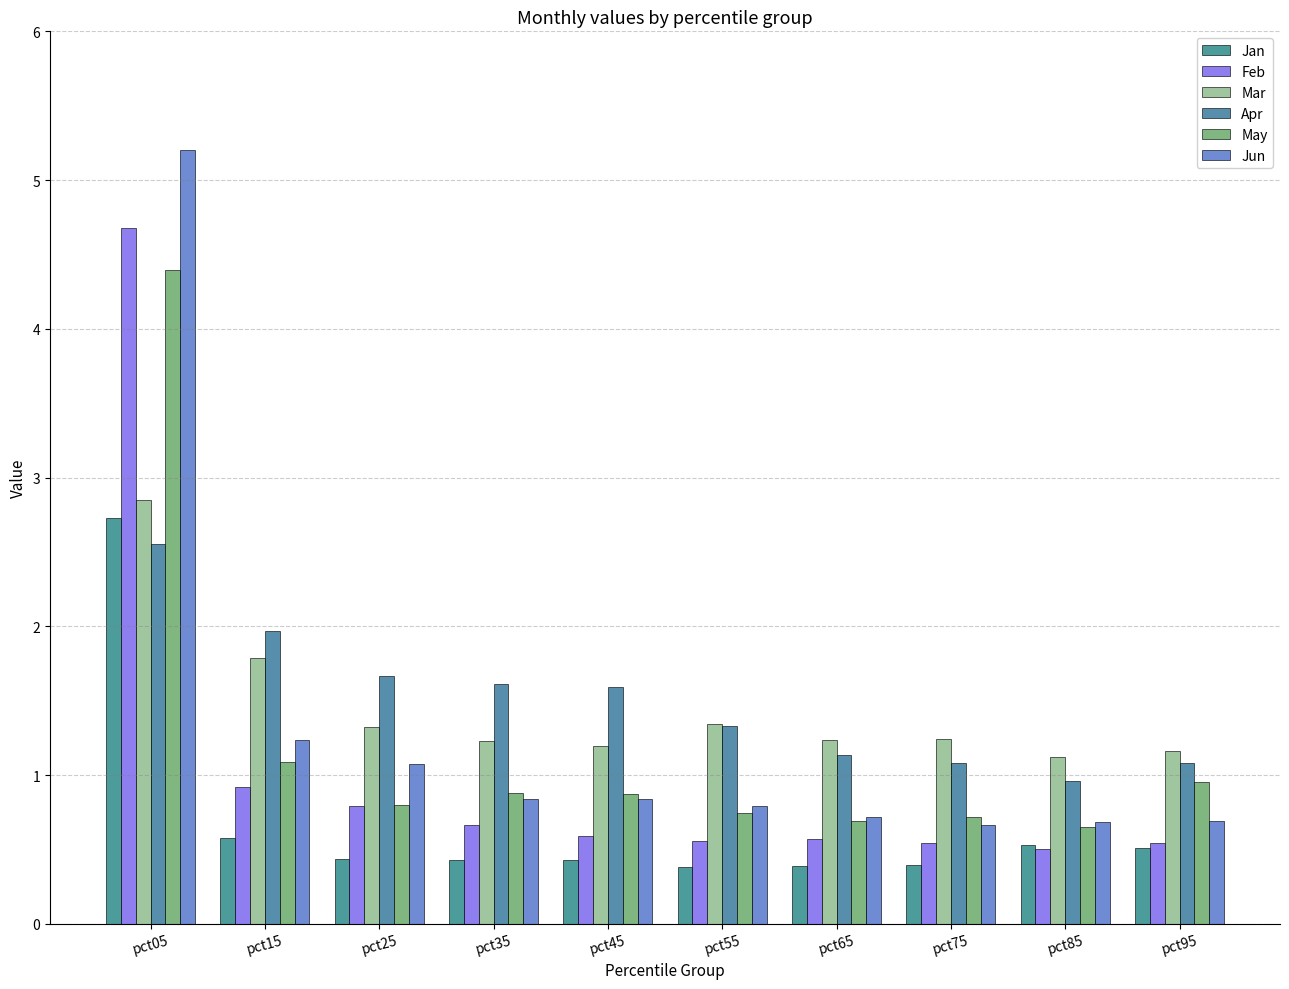

At which category does the chart reach its minimum across all series?

pct55